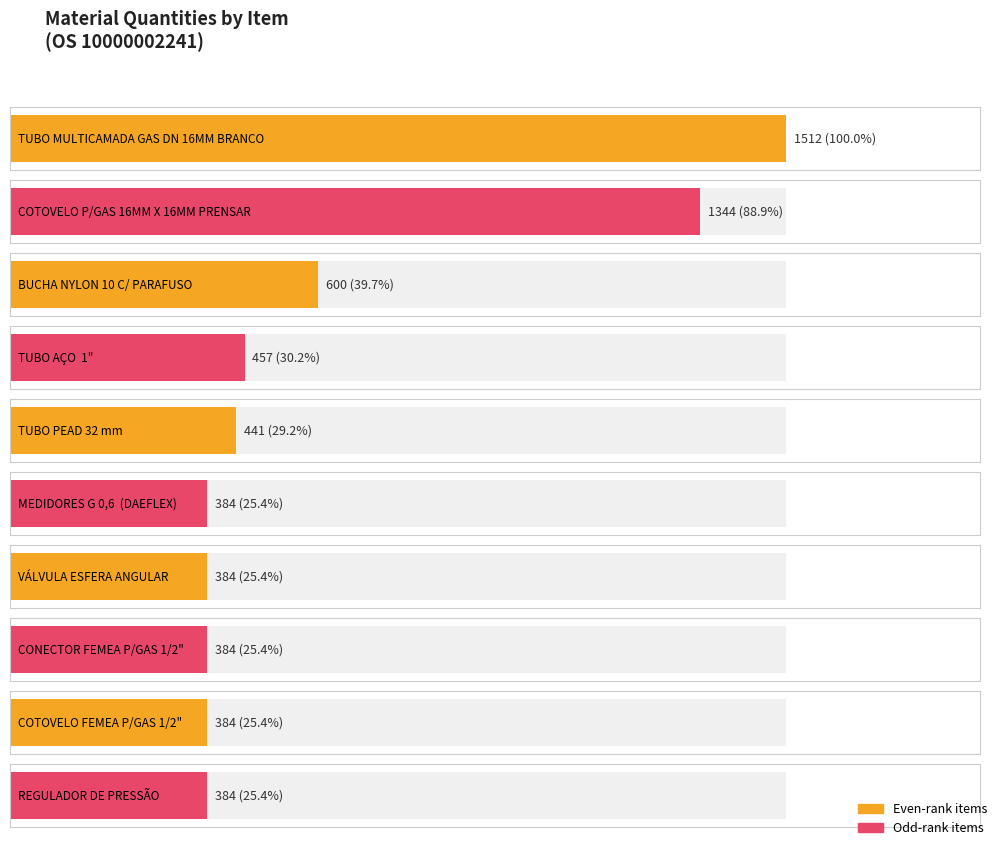

At which category does the chart reach its peak across all series?

TUBO MULTICAMADA GAS DN 16MM BRANCO